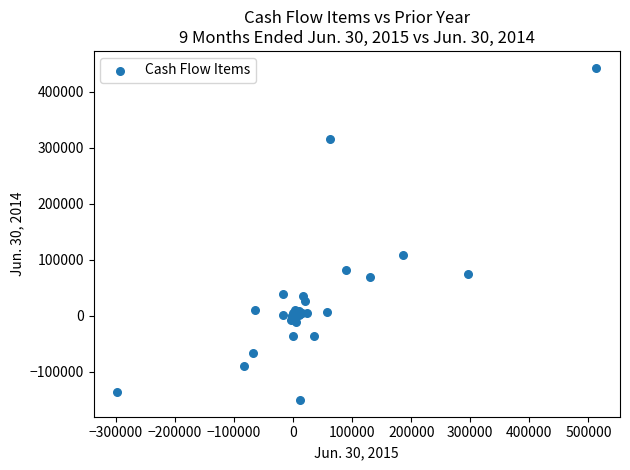

What Y value in the scatter plot is closest to 146203?

108792